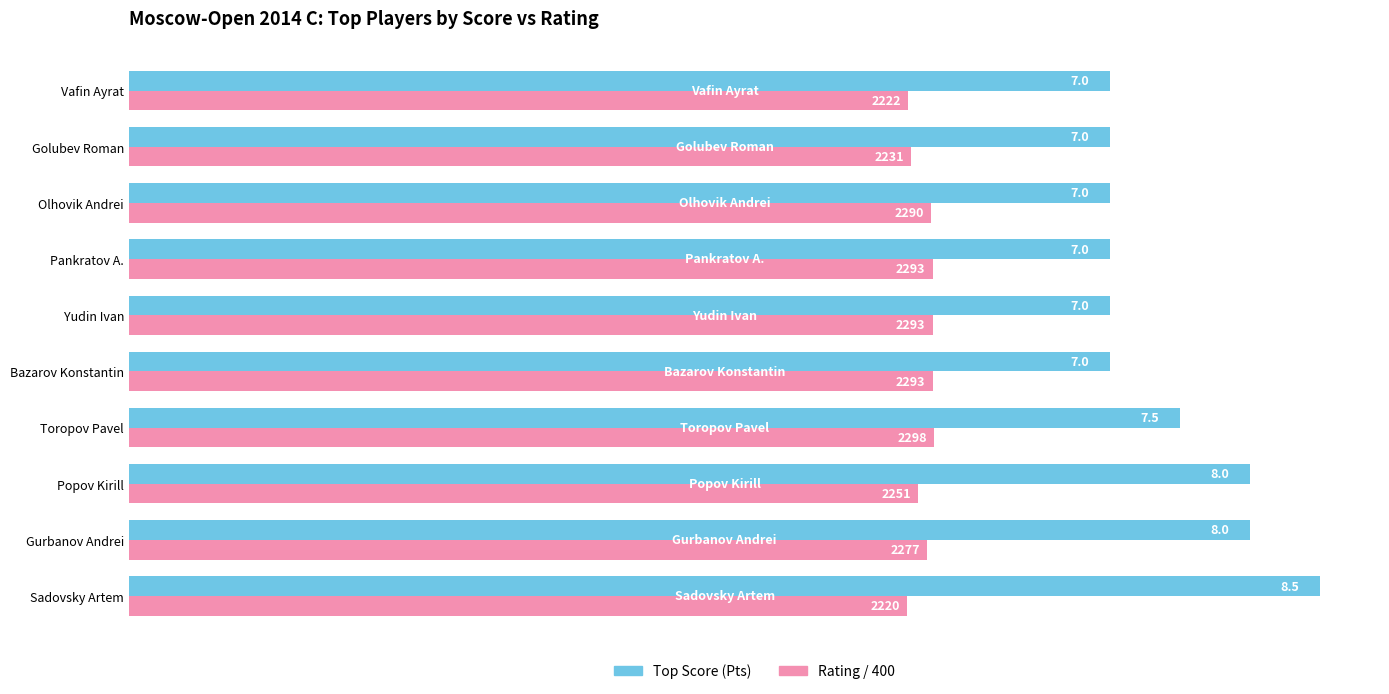

Count the Rating / 400 values in the range 5 to 6.

10